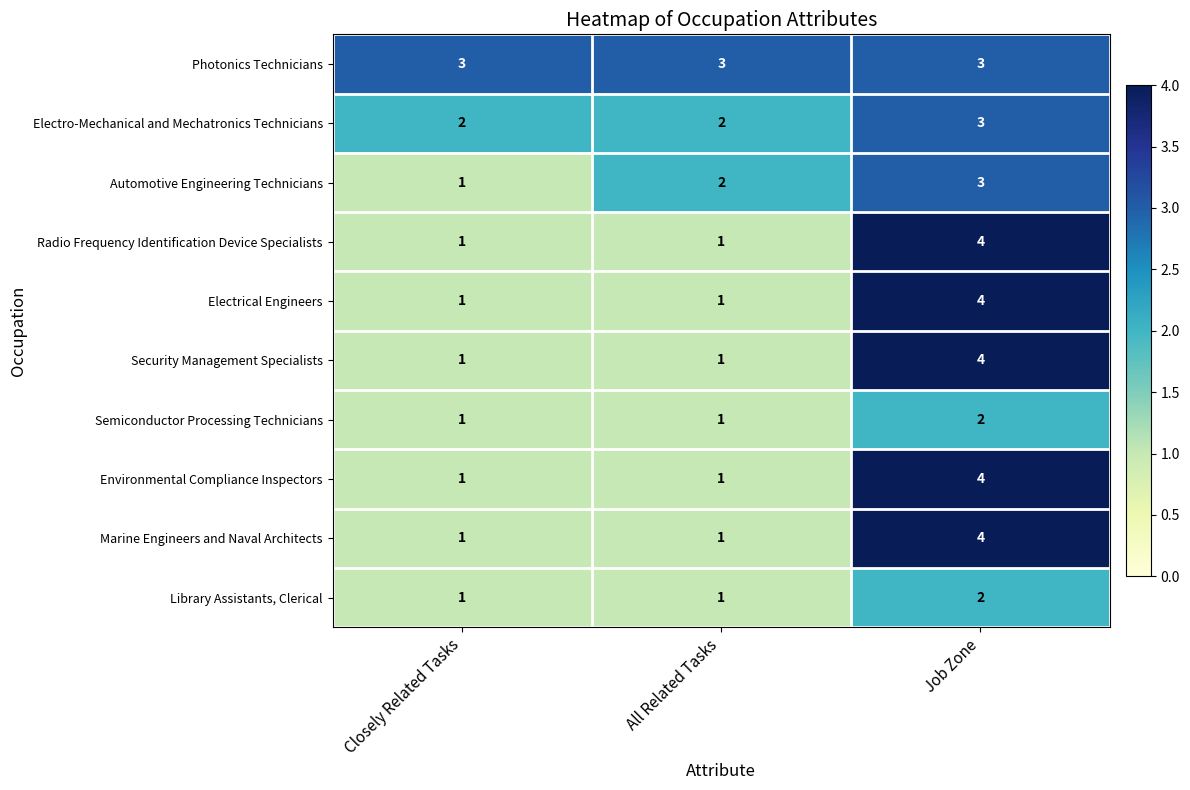

True or false: Electrical Engineers has a value of 0 at Closely Related Tasks.

False